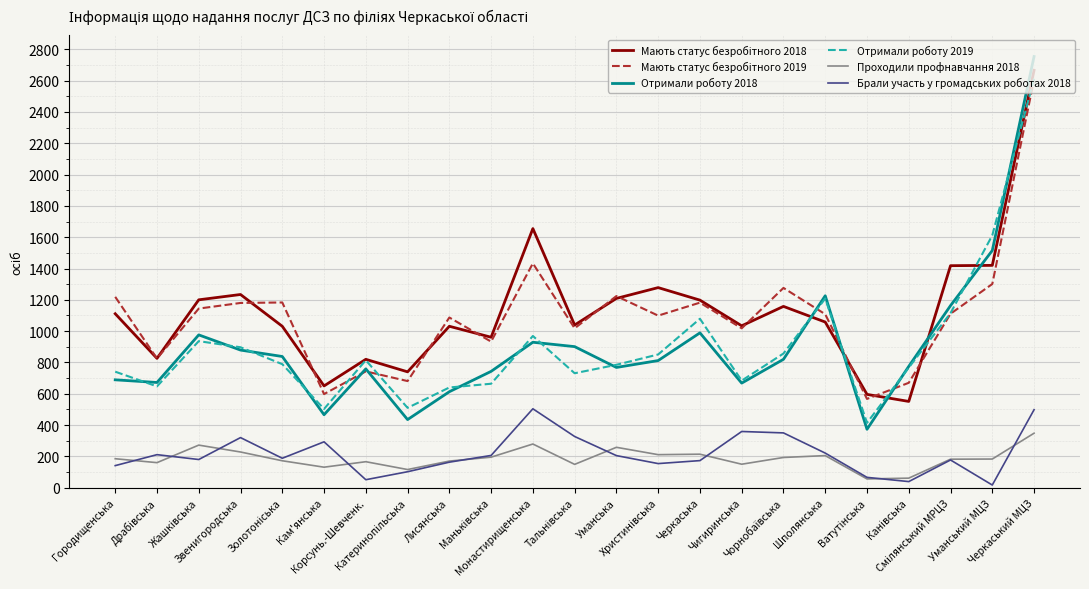

What is the greatest value displayed?

2754